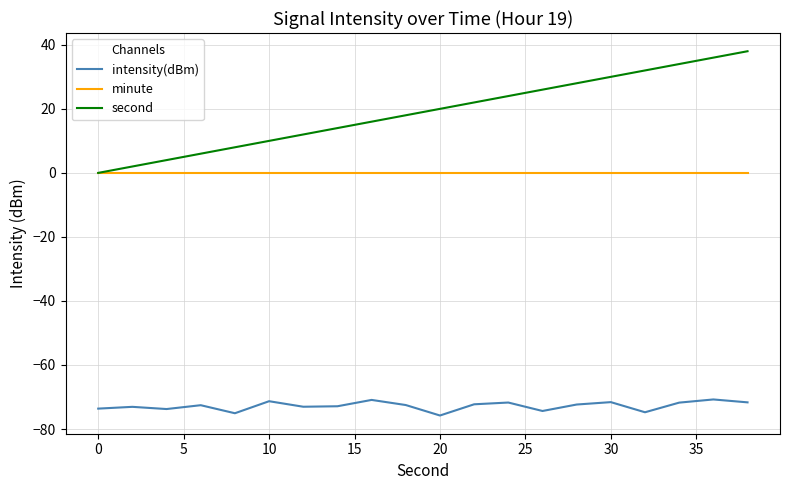

How many series are shown in this chart?

3